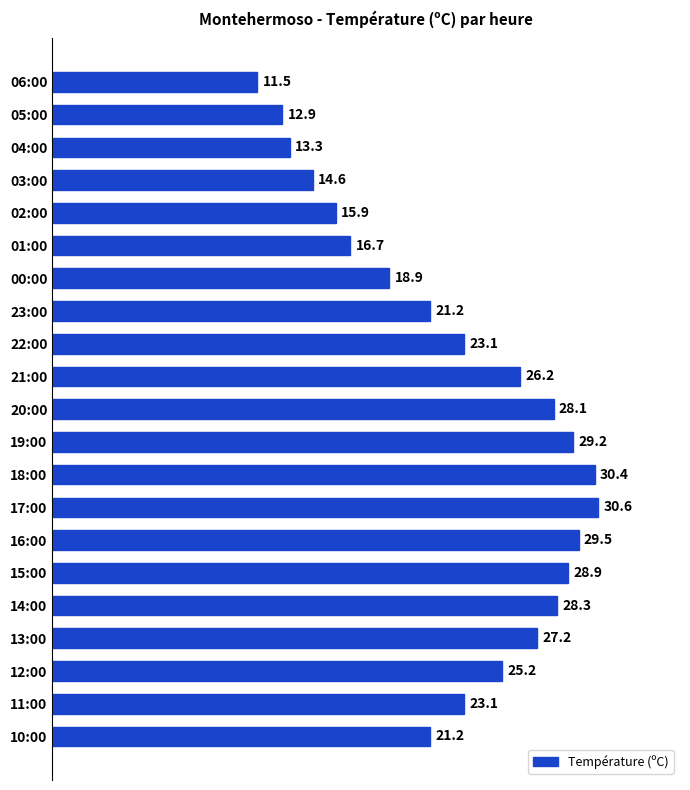

Read the value at 06:00.

11.5